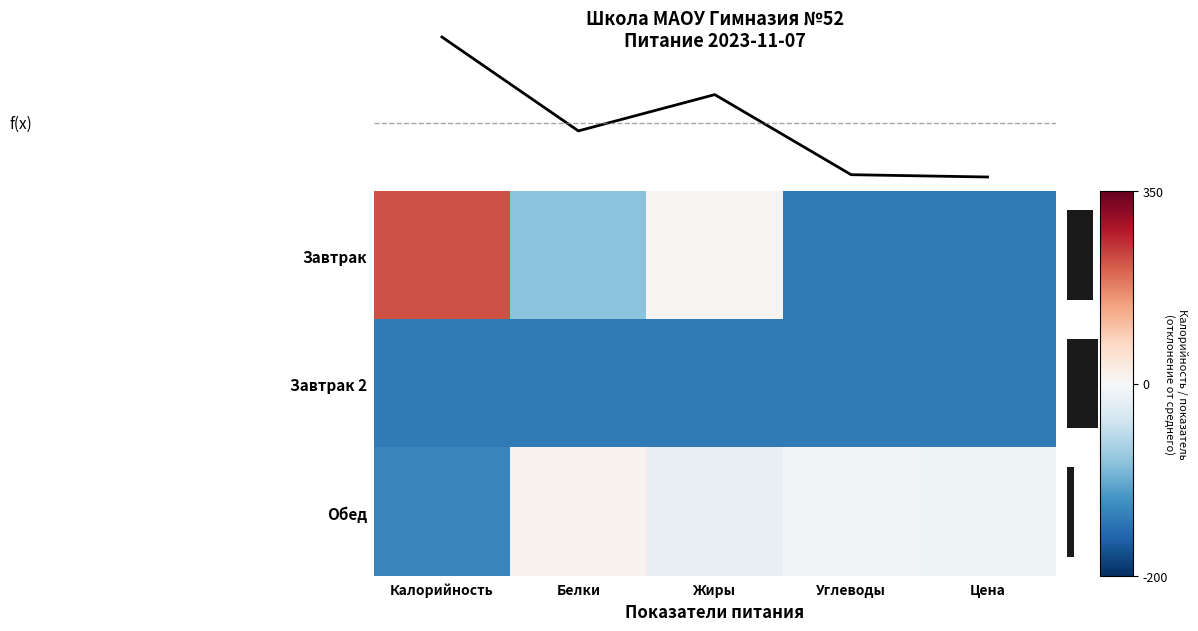

Read the Завтрак 2 value at Углеводы.

-141.9